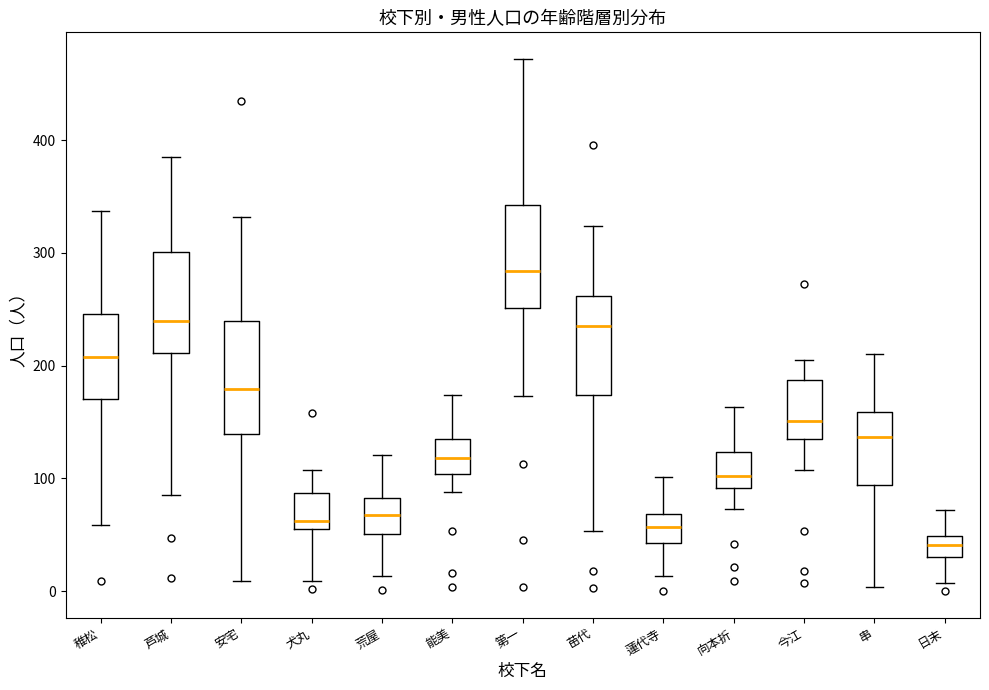

Reading left to right, transcribe this box plot: for each box, give where its median line is, the range the box spans, and where its two whiskers end, as read against the y-axis. The values are not printed on the chart, so give them approximately, as read against the axis.

稚松: median 210, box 170 to 250, whiskers 60 to 340
芦城: median 240, box 210 to 300, whiskers 90 to 390
安宅: median 180, box 140 to 240, whiskers 10 to 330
犬丸: median 60 (just above the box's lower edge), box 60 to 90, whiskers 10 to 110
荒屋: median 70, box 50 to 80, whiskers 10 to 120
能美: median 120, box 100 to 130, whiskers 90 to 170
第一: median 280, box 250 to 340, whiskers 170 to 470
苗代: median 240, box 170 to 260, whiskers 50 to 320
蓮代寺: median 60, box 40 to 70, whiskers 10 to 100
向本折: median 100, box 90 to 120, whiskers 70 to 160
今江: median 150, box 140 to 190, whiskers 110 to 210
串: median 140, box 90 to 160, whiskers 0 to 210
日末: median 40, box 30 to 50, whiskers 10 to 70